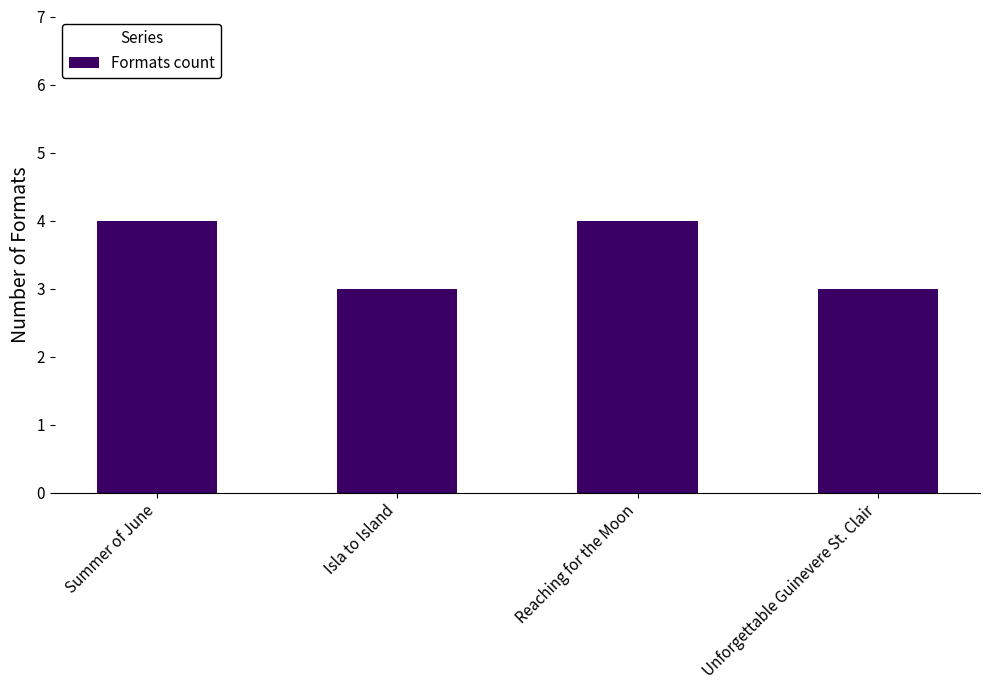

What is the smallest value displayed?

3